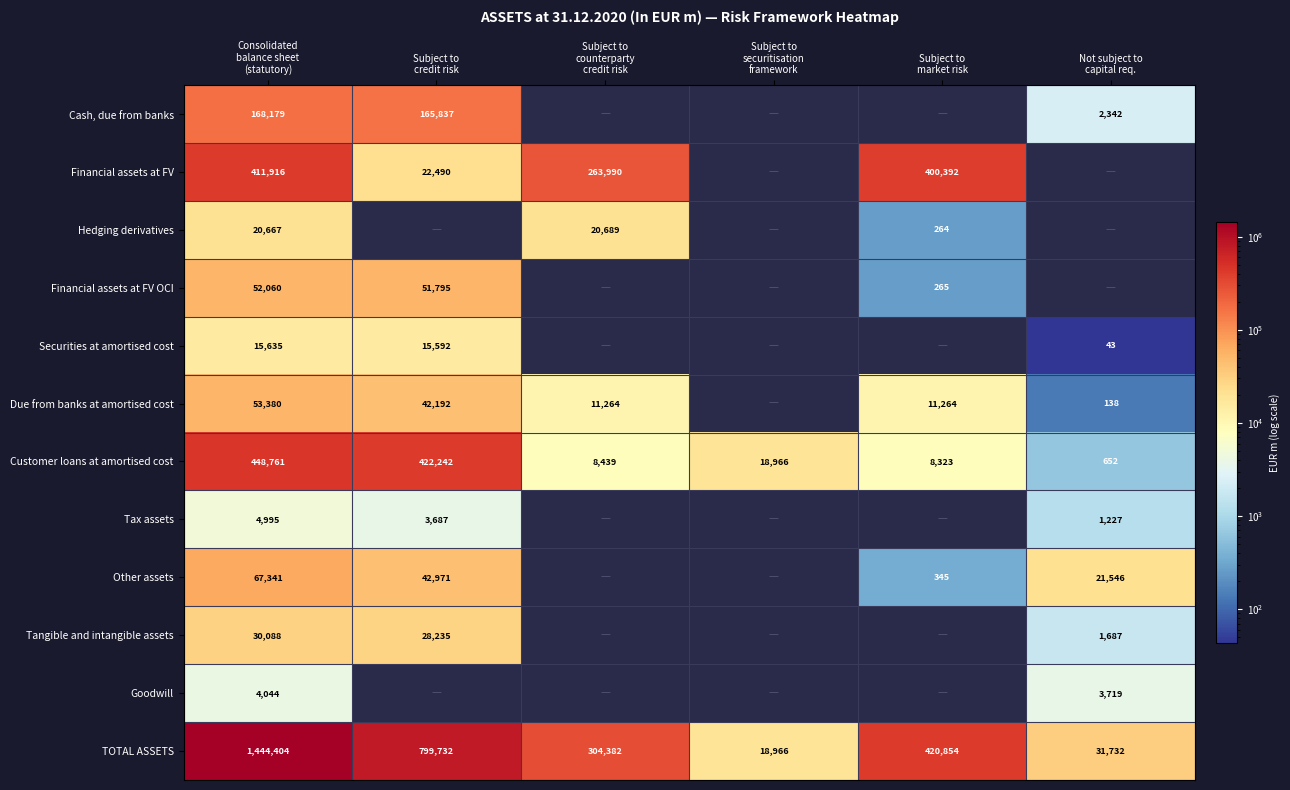

Between Consolidated balance sheet (statutory) and Subject to market risk, which series saw the biggest shift?

TOTAL ASSETS